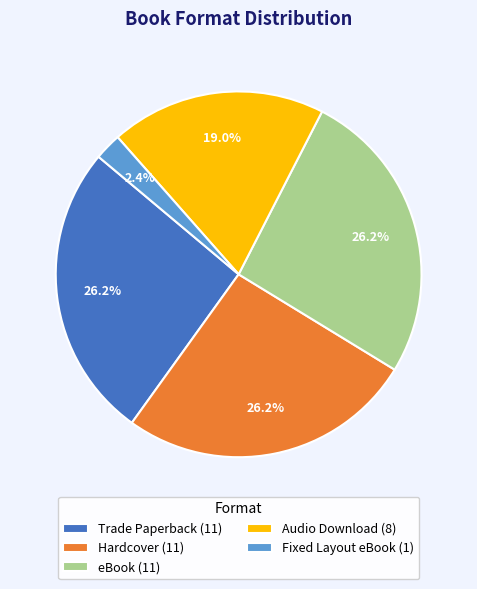

To the nearest percent, what is the average slice percentage?

20%